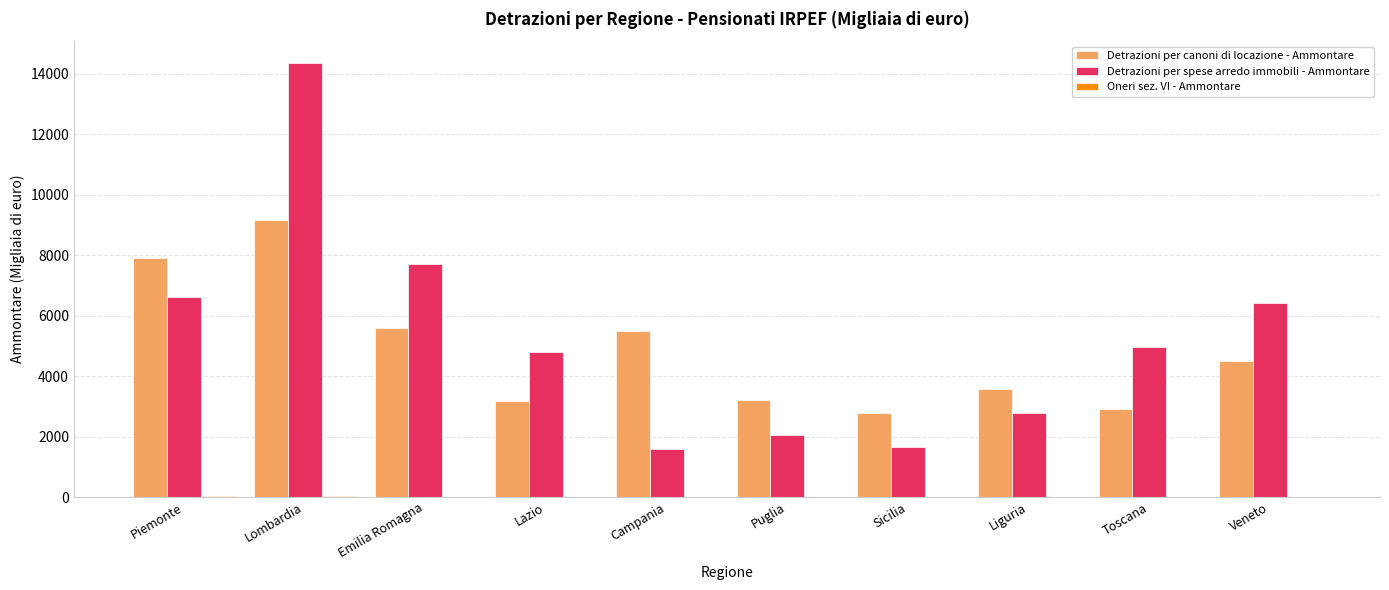

What is the sum of the Detrazioni per spese arredo immobili - Ammontare values at Lazio and Campania?

6416